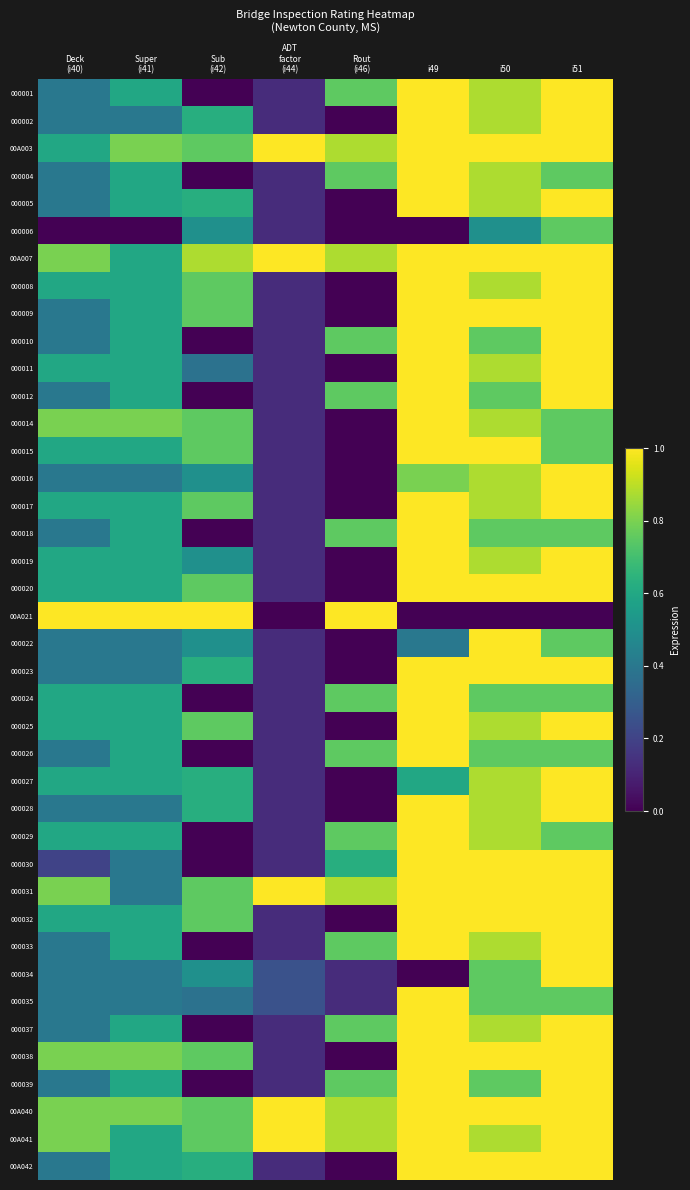

Between Super (i41) and i50, which series saw the biggest shift?

00A021